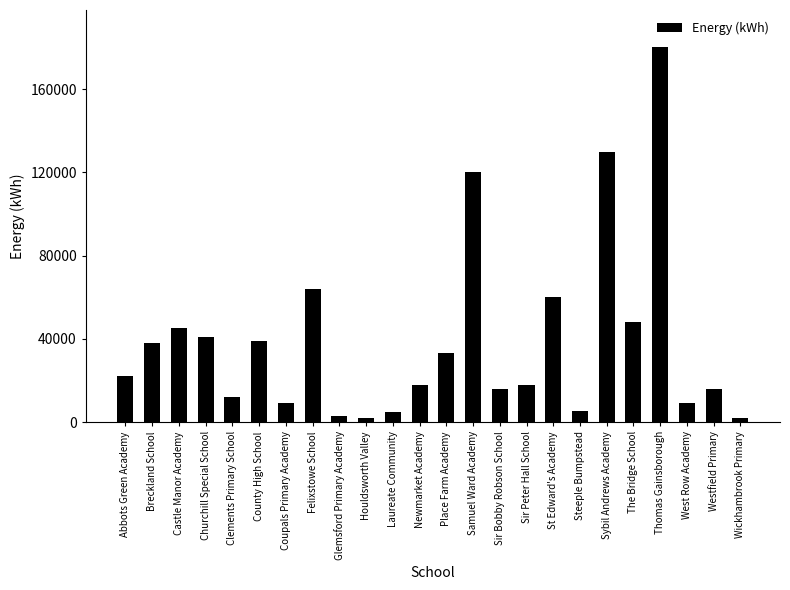

What is the difference between the values at St Edward's Academy and Glemsford Primary Academy?

56900